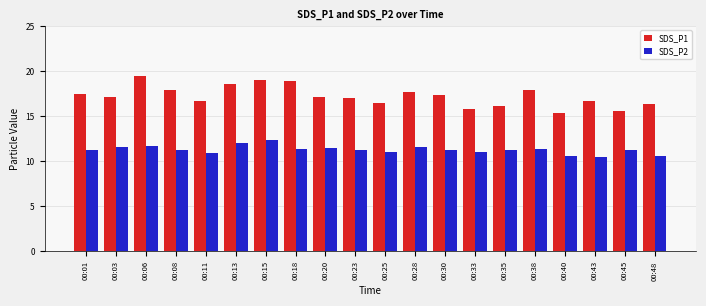

The SDS_P2 series shows 12.4 at 00:15. True or false?

True